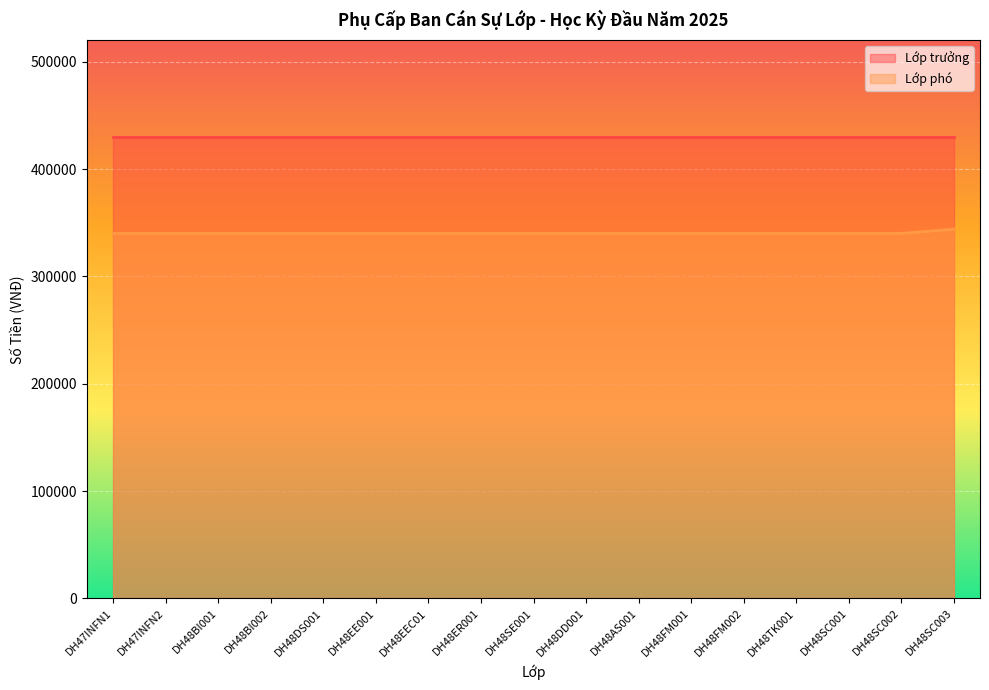

What is the label of the 1st point from the right?

DH48SC003